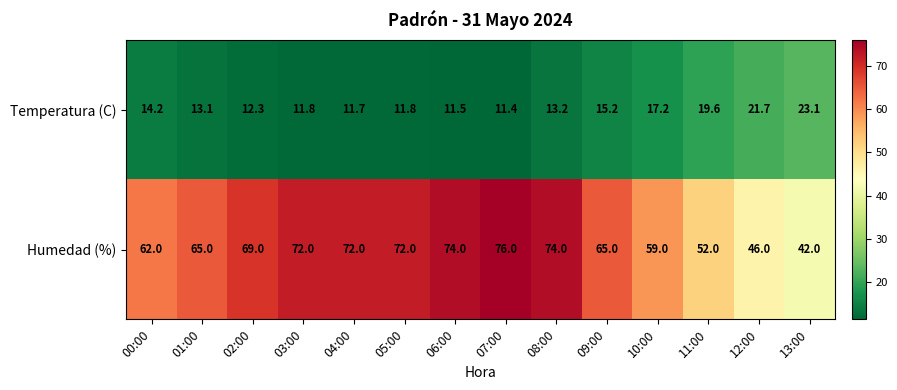

What is the difference between the second highest and second lowest values in the Temperatura (C) series?

10.2